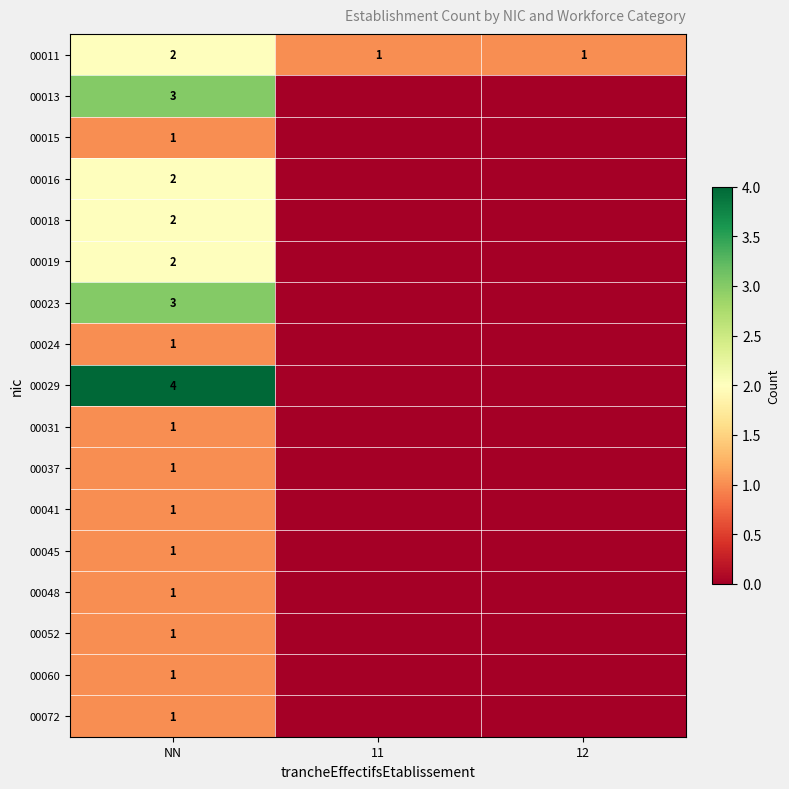

What is the spread (max minus min) of values at NN?

3